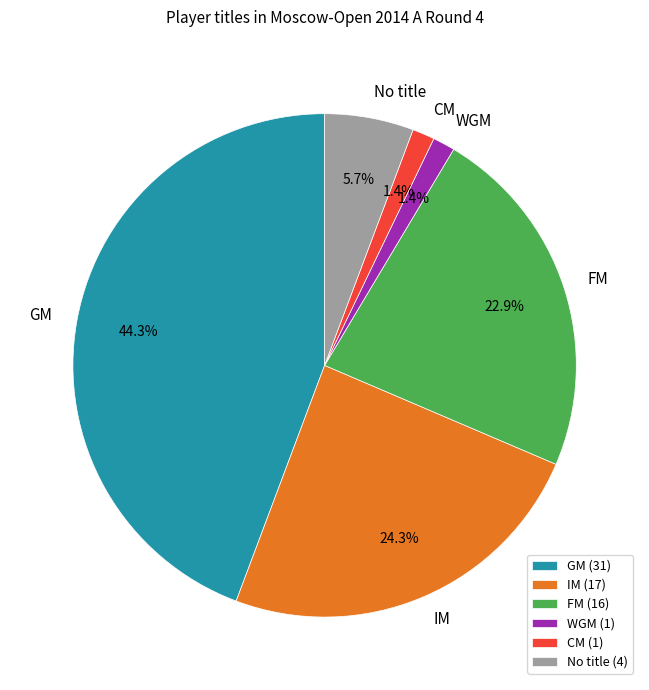

What percentage is the FM slice, to the nearest percent?

23%